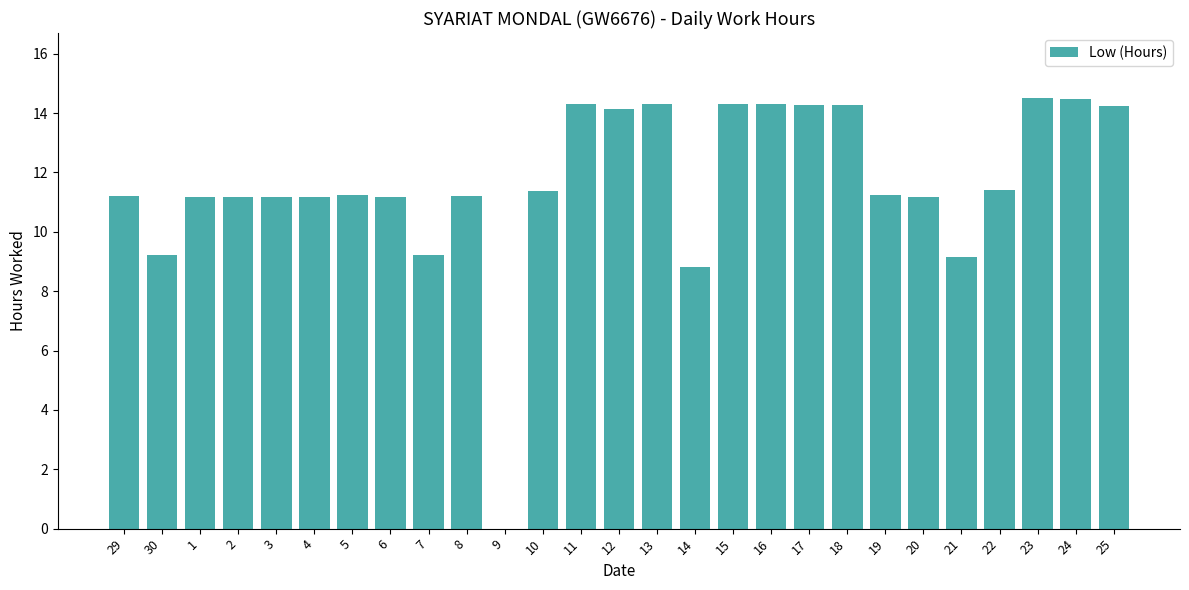

What is the average value?

11.6